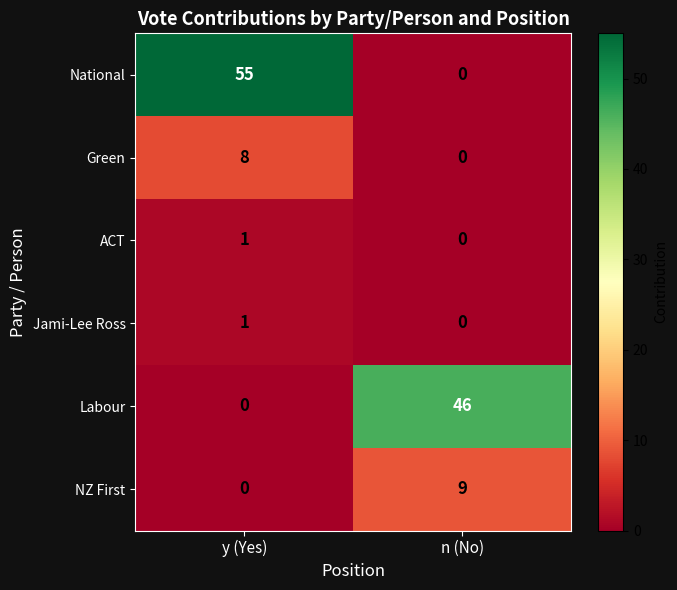

Which series has the widest spread of values?

National